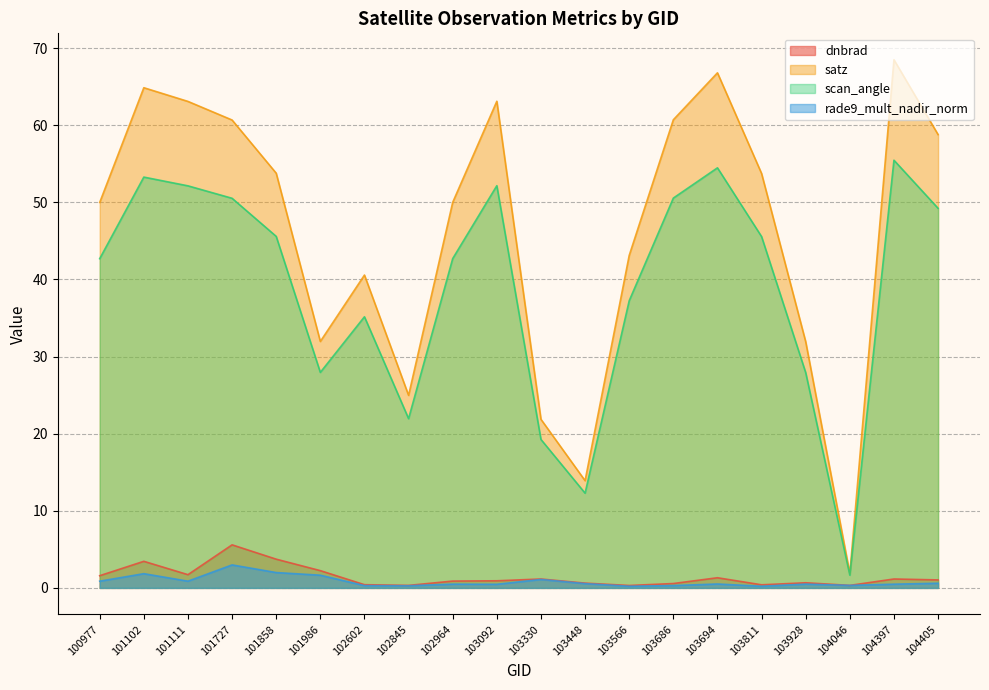

Which label corresponds to the smallest value in the chart?

103811